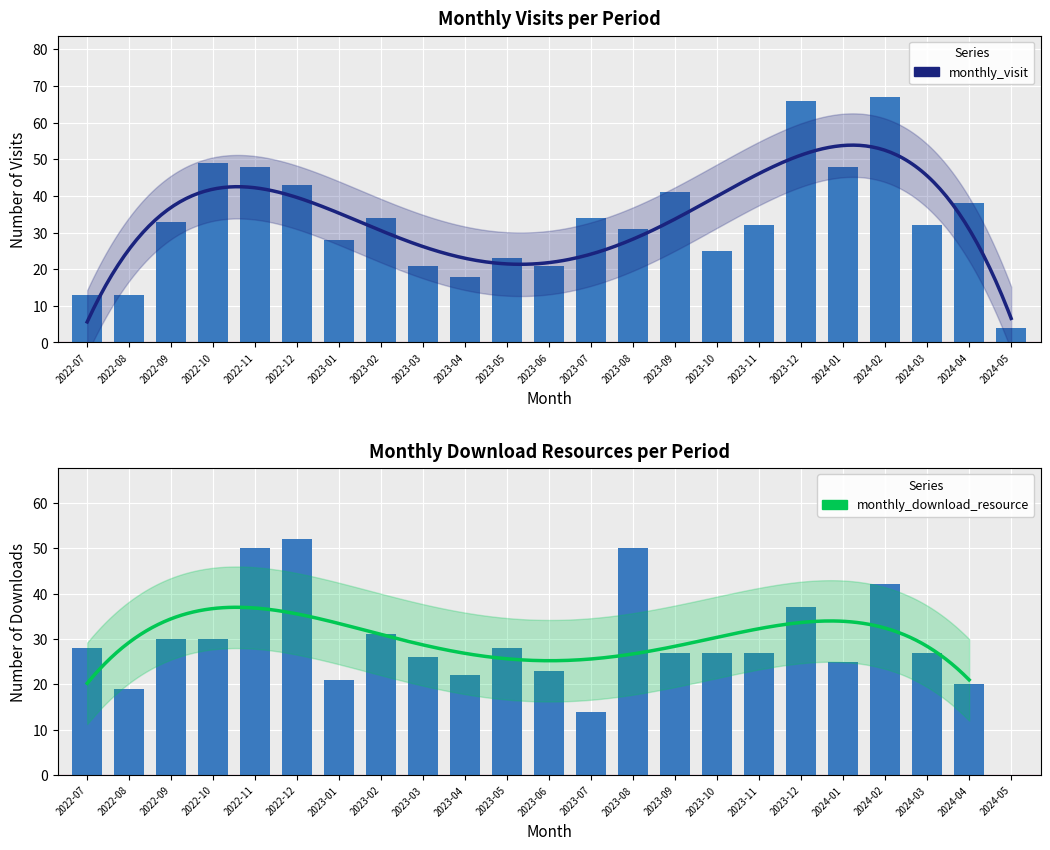

What is the average value of the monthly_visit series?

33